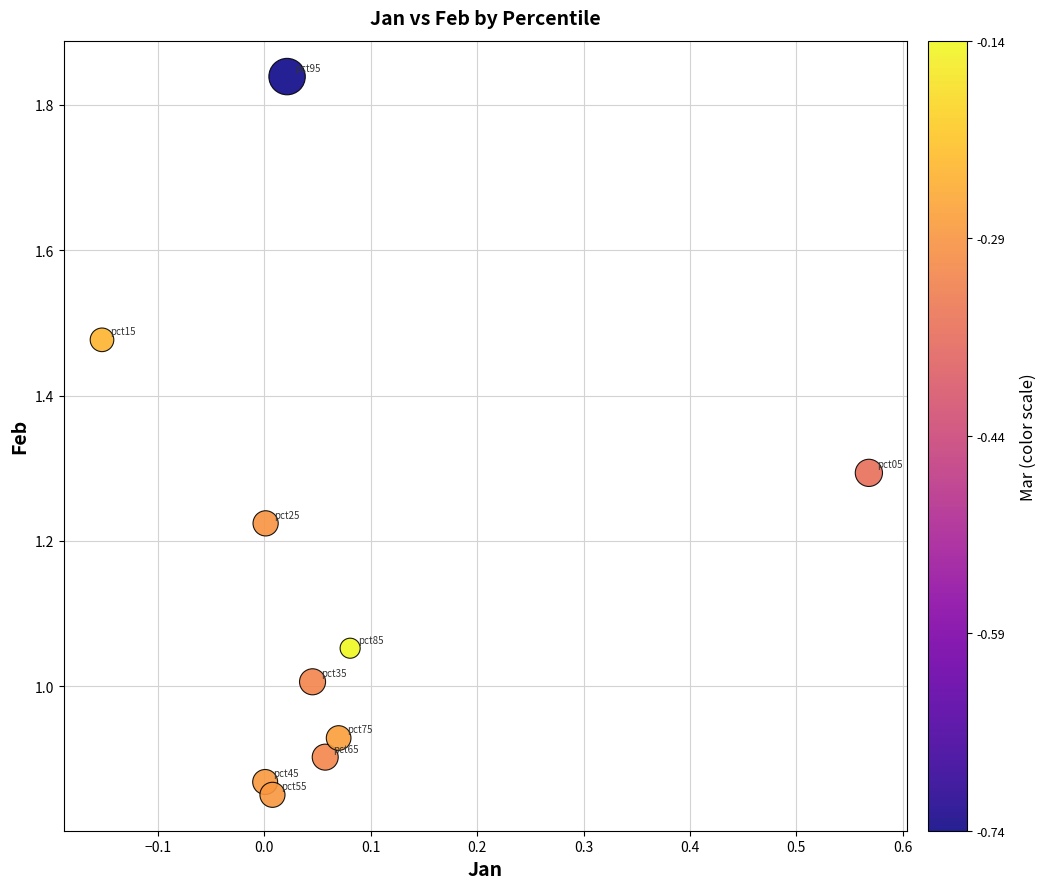

What is the range of X values (max minus min)?

0.7